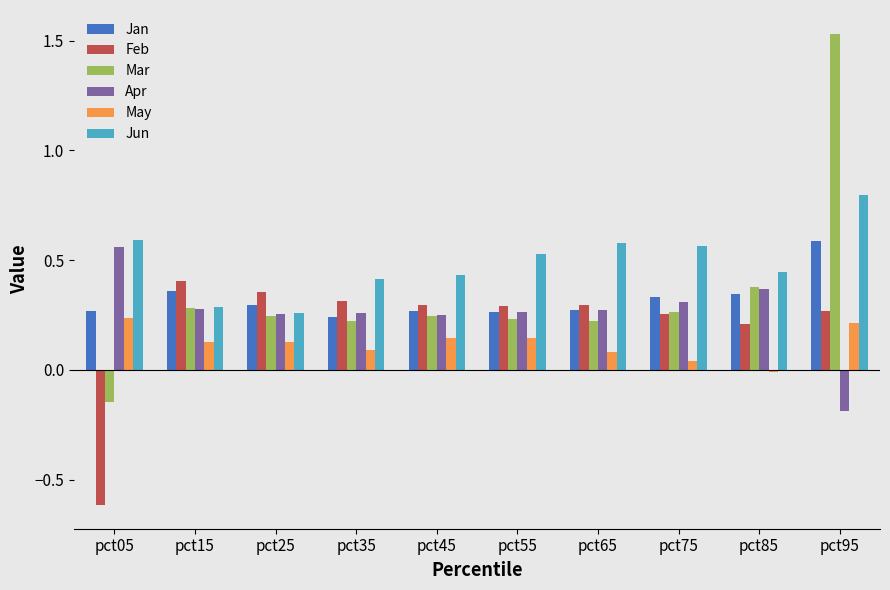

What is the sum of all Jan values?

3.2